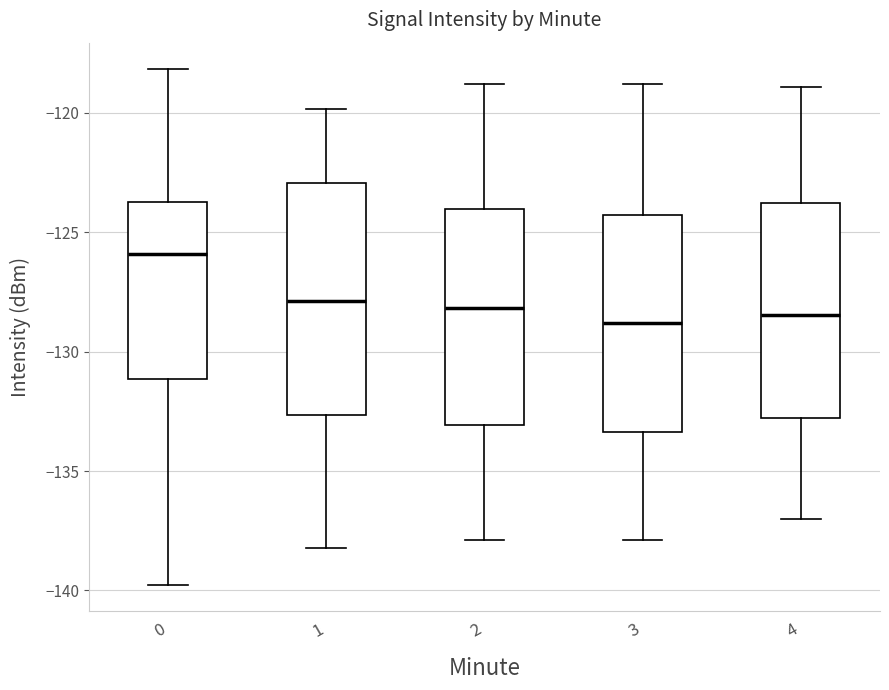

Reading left to right, read every box against the y-axis: the position of its median line, the range the box covers, and the ends of its whiskers. The values are not printed on the chart, so give them approximately, as read against the axis.

0: median -126.0, box -131.0 to -123.5, whiskers -140.0 to -118.0
1: median -128.0, box -132.5 to -123.0, whiskers -138.0 to -120.0
2: median -128.0, box -133.0 to -124.0, whiskers -138.0 to -119.0
3: median -129.0, box -133.5 to -124.5, whiskers -138.0 to -119.0
4: median -128.5, box -133.0 to -124.0, whiskers -137.0 to -119.0